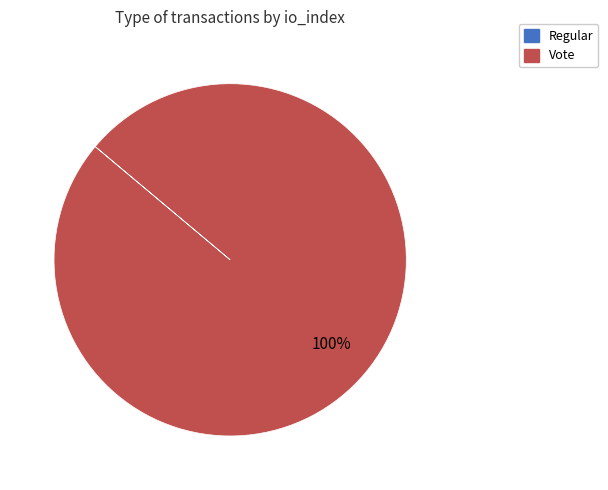

Which category has the biggest portion of the pie?

Vote